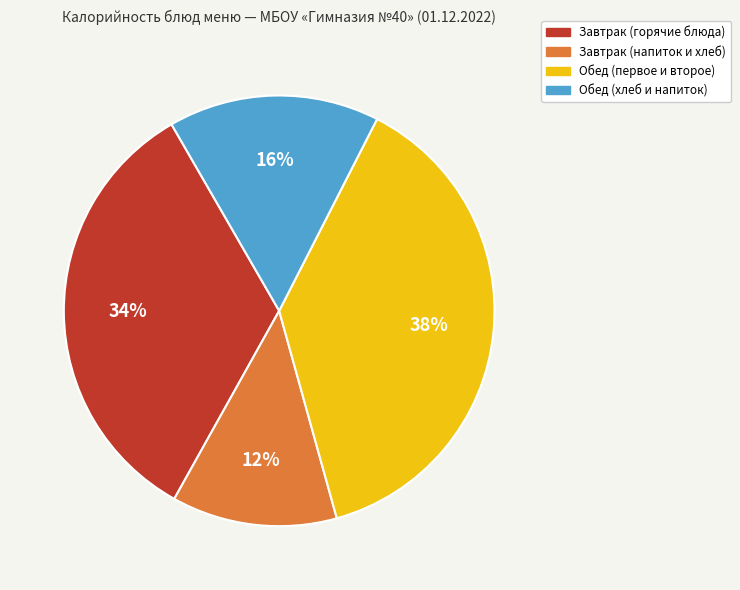

What percentage is the Обед (хлеб и напиток) slice, to the nearest percent?

16%